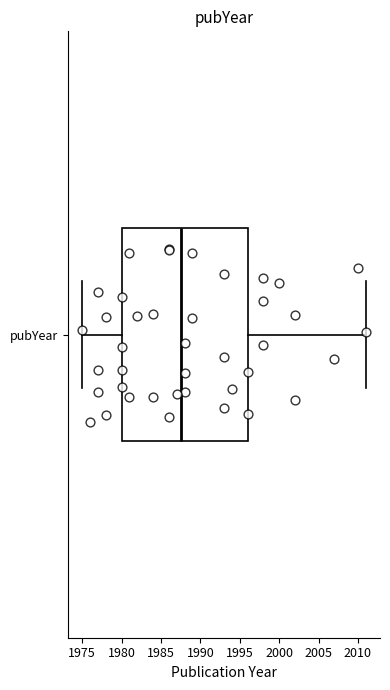

Read this box plot against the x-axis: the position of the median line, the range covered by the box, and the ends of both whiskers. The values are not printed on the chart, so give them approximately, as read against the axis.

median 1987.5, box 1980.0 to 1996.0, whiskers 1975.0 to 2011.0